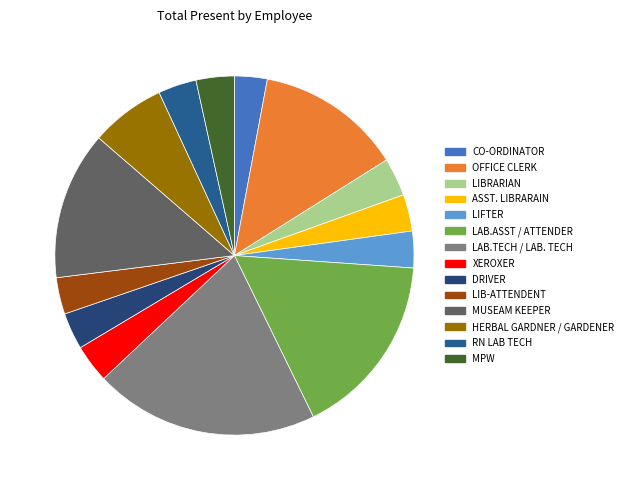

Does any single category account for the majority?

No